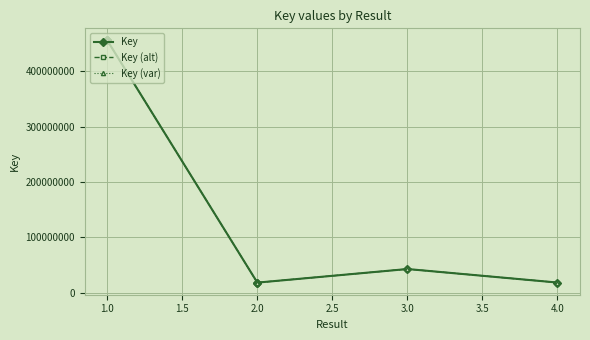

Between 3.0 and 2.0, which is larger?

3.0